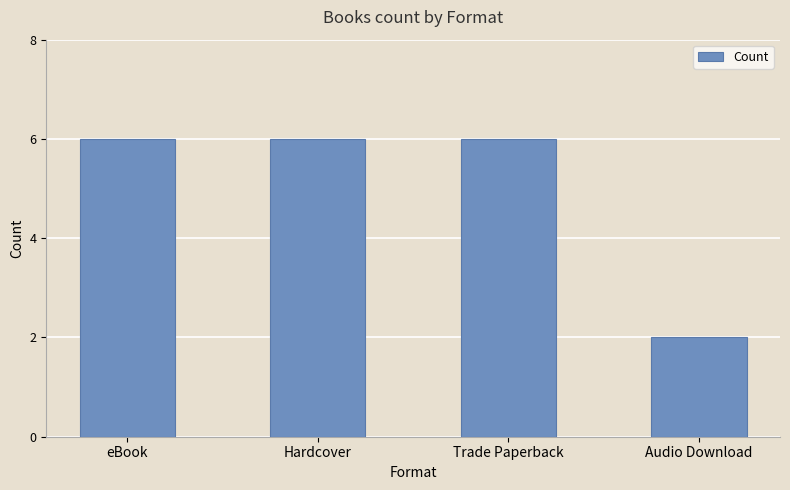

How many categories are shown in the chart?

4